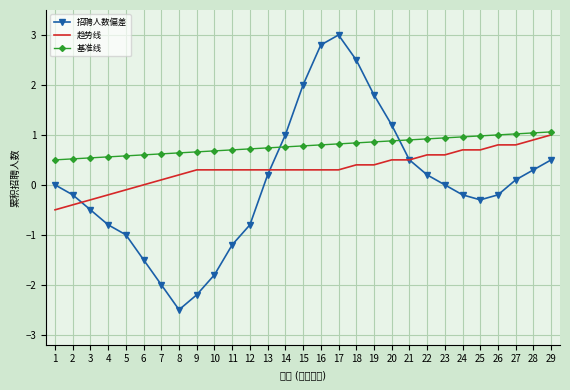

What is the total value across all series at 9?

-1.2